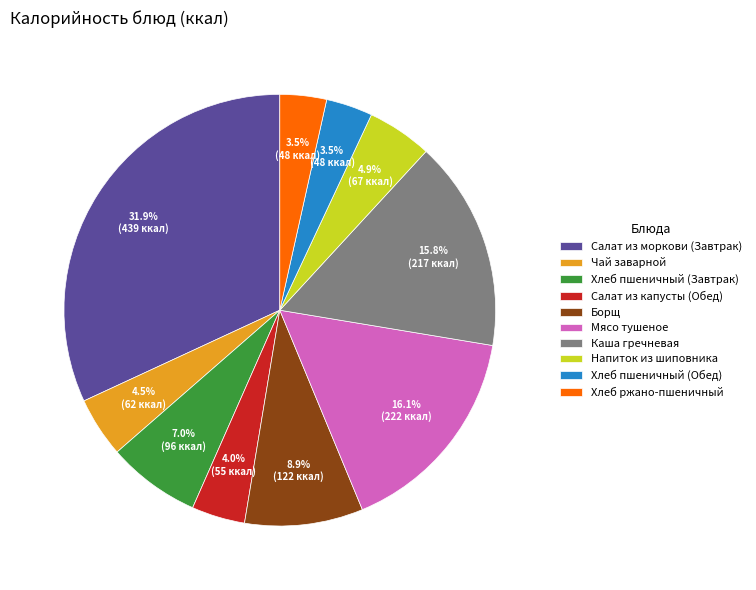

Which has a higher value, Салат из капусты (Обед) or Хлеб пшеничный (Обед)?

Салат из капусты (Обед)